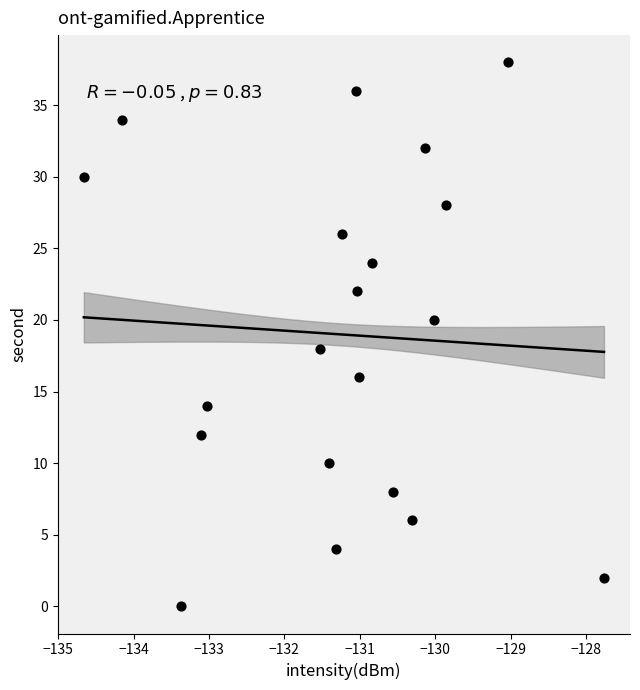

What is the range of Y values (max minus min)?

38